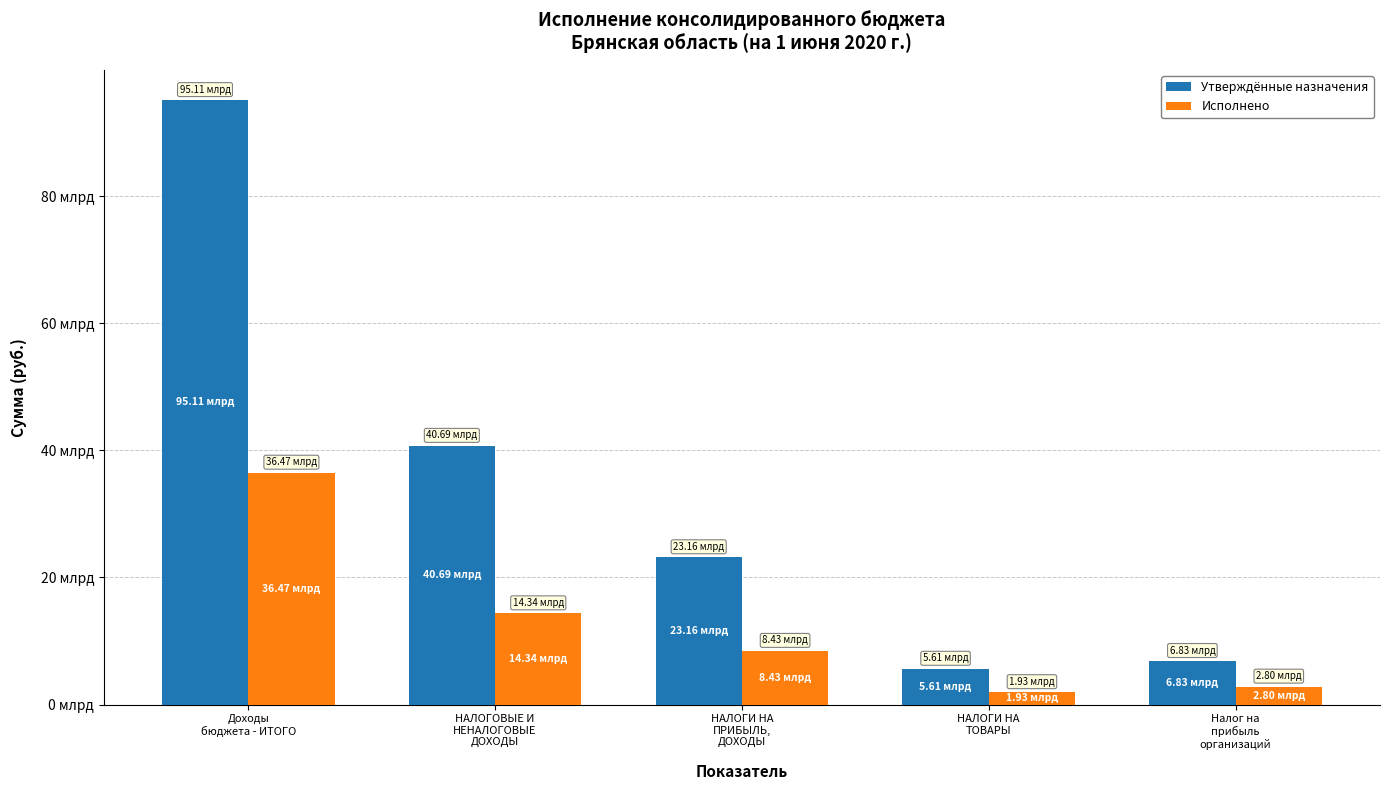

Are the bars grouped side by side (vs. stacked)?

Yes